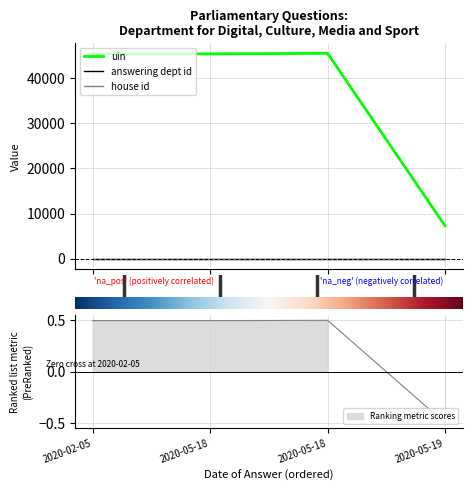

At which category does uin reach its first local peak?

2020-05-18